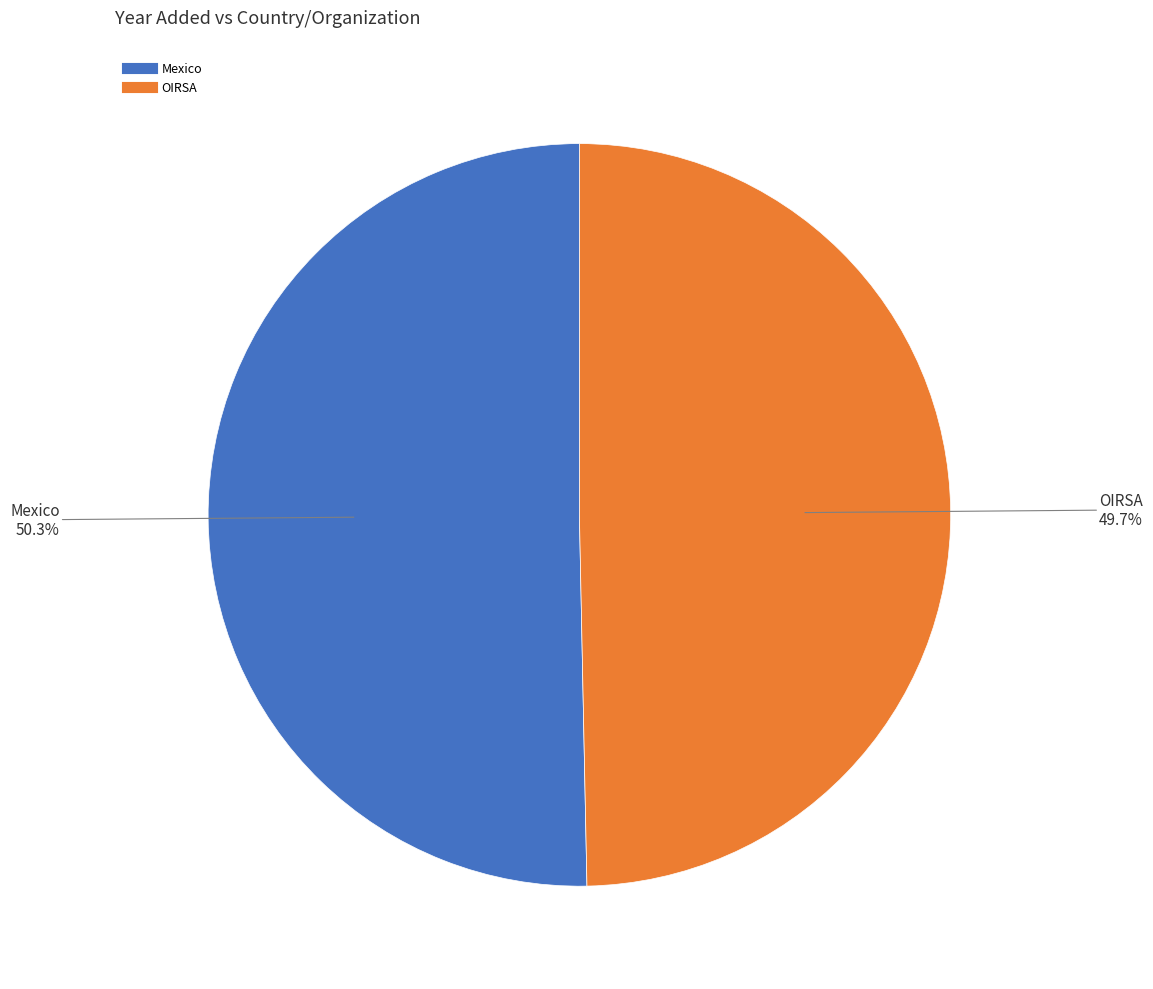

True or false: OIRSA accounts for 50% of the total.

True